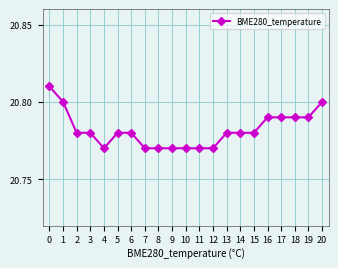

True or false: the data shows 13.1 at 13.

False